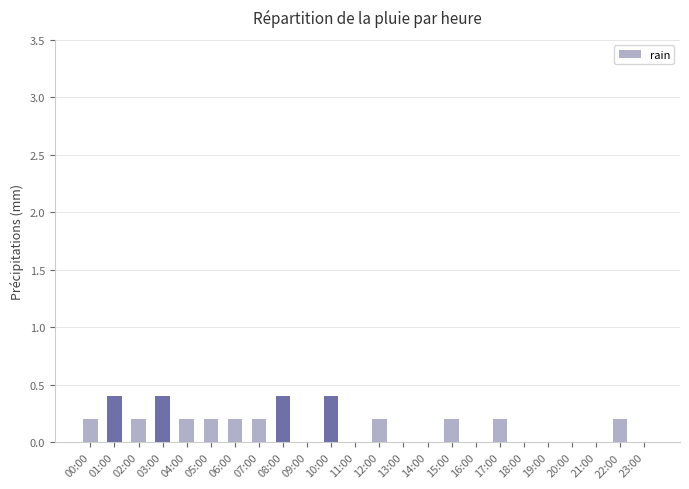

What is the change in value from 03:00 to 13:00?

-0.4